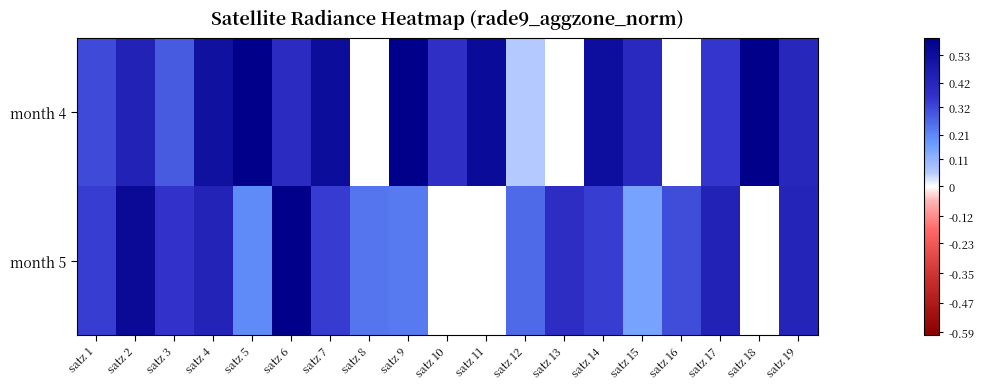

True or false: month 4 has a value of 0.1 at satz 17.

False